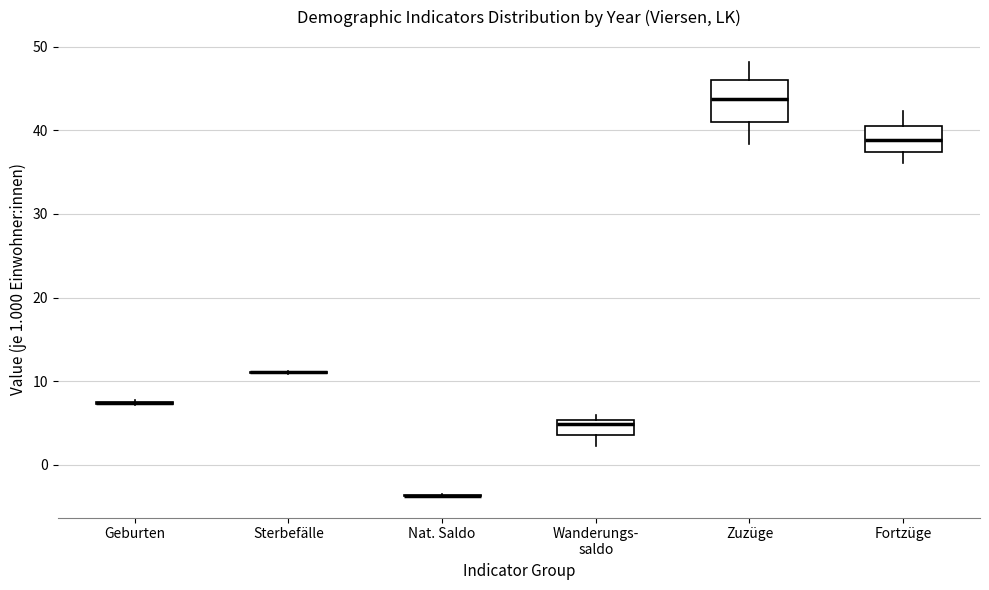

Comparing the boxes themselves (not the whiskers), which one is the tallest?

Zuzüge